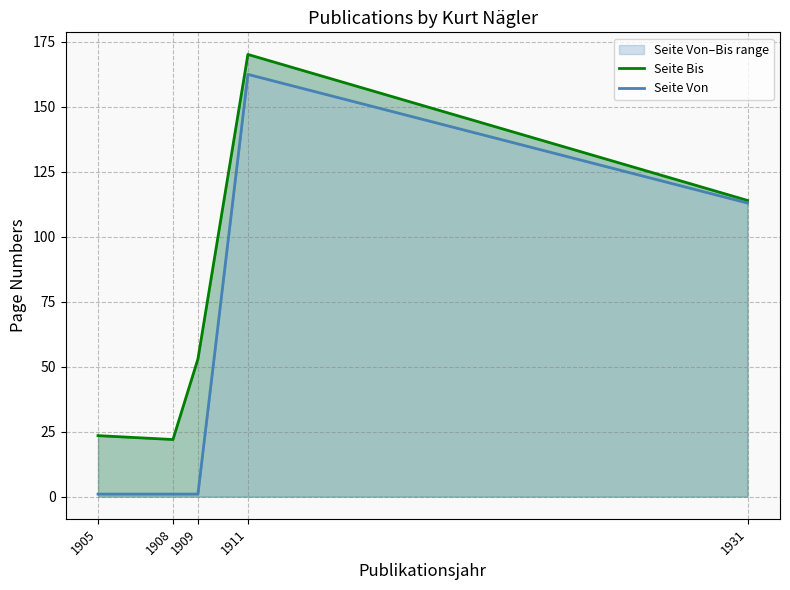

At which label is Seite Bis closest to 96?

1931